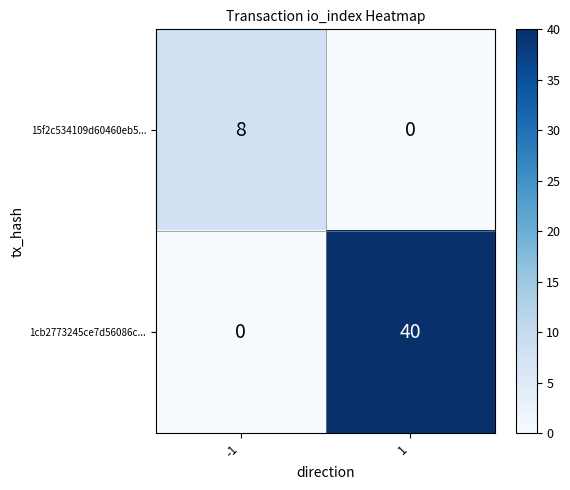

What is the highest value of the 15f2c534109d60460eb5... series?

8